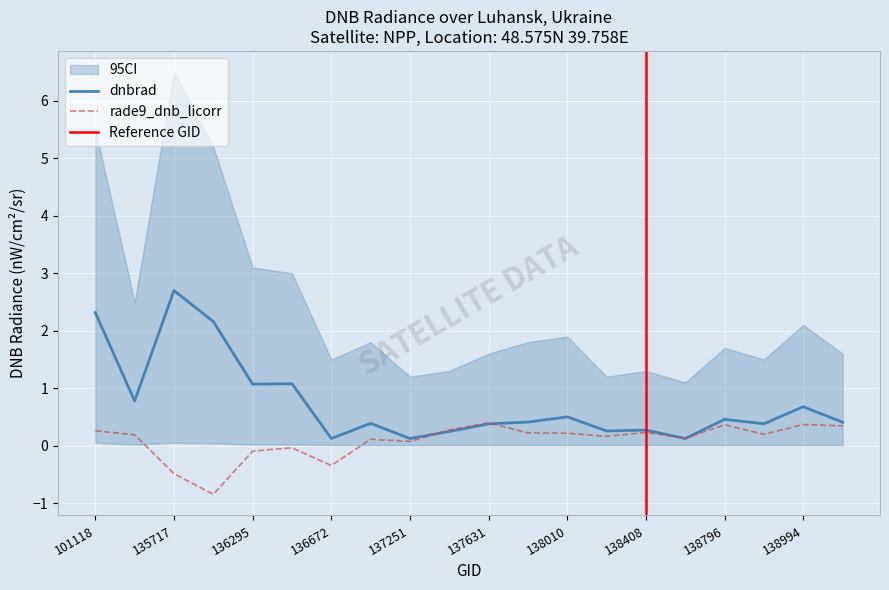

Is the value of dnbrad at 136480 greater than the value of rade9_dnb_licorr at 101251?

Yes